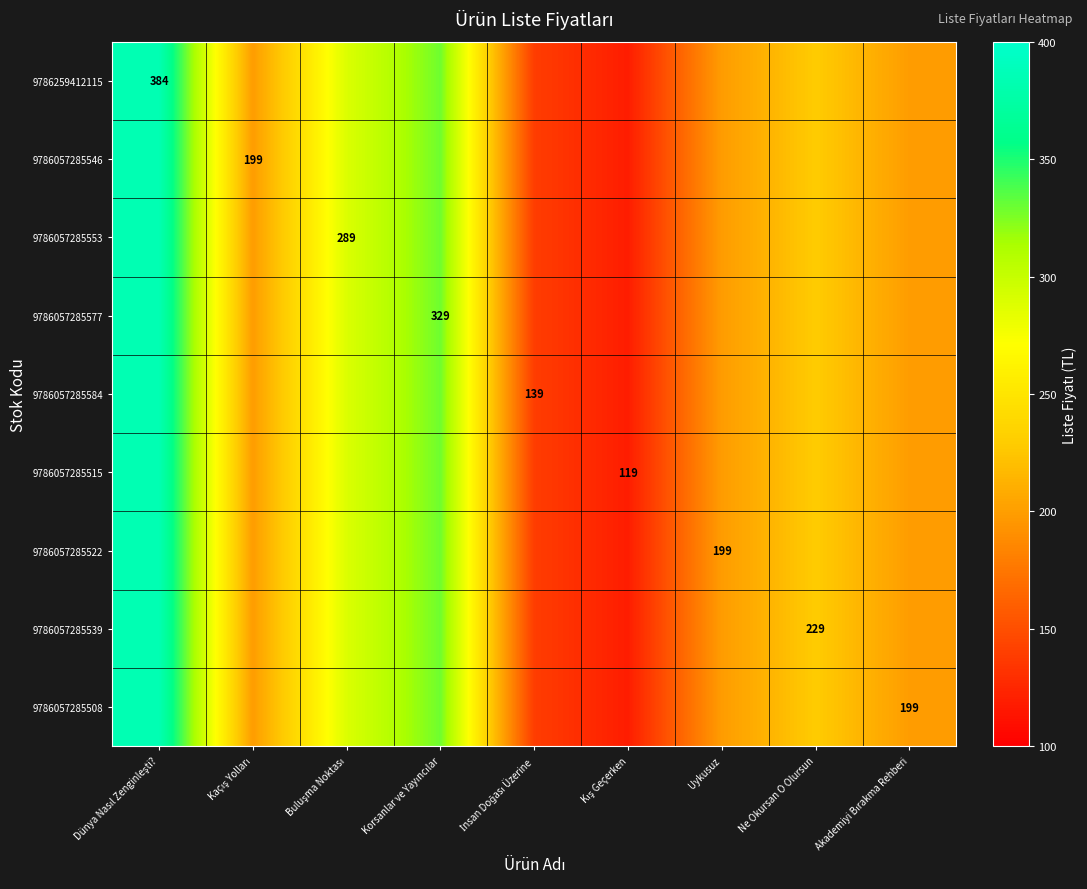

Where is 9786057285546 nearest to the value 251?

Ne Okursan O Olursun